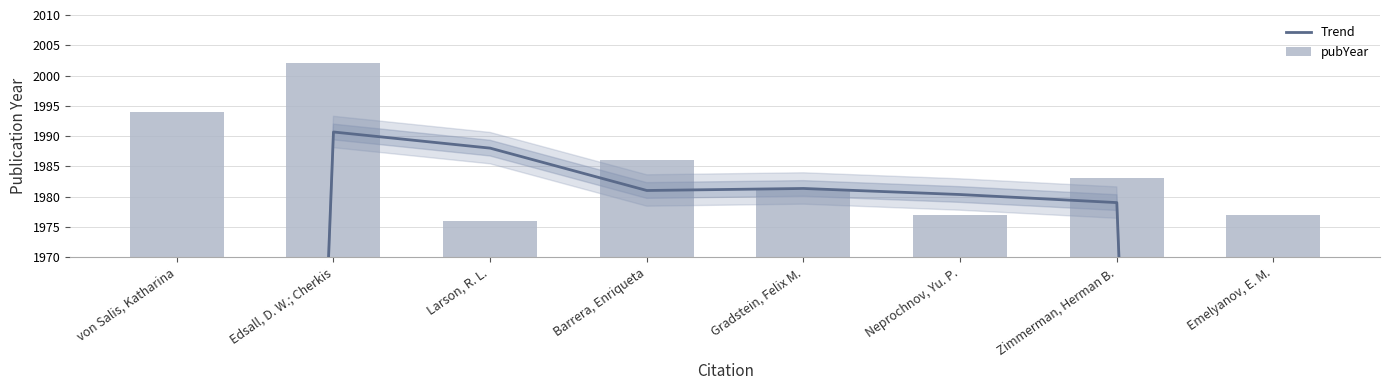

What is the label of the 6th bar from the left?

Neprochnov, Yu. P.